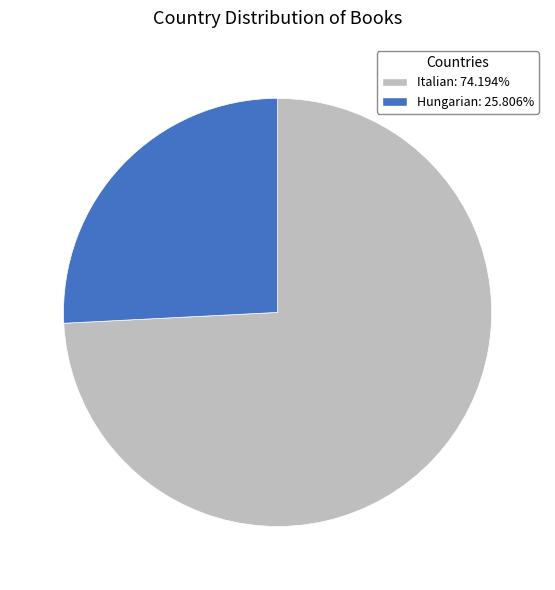

Is the sum of Hungarian and Italian greater than half?

Yes